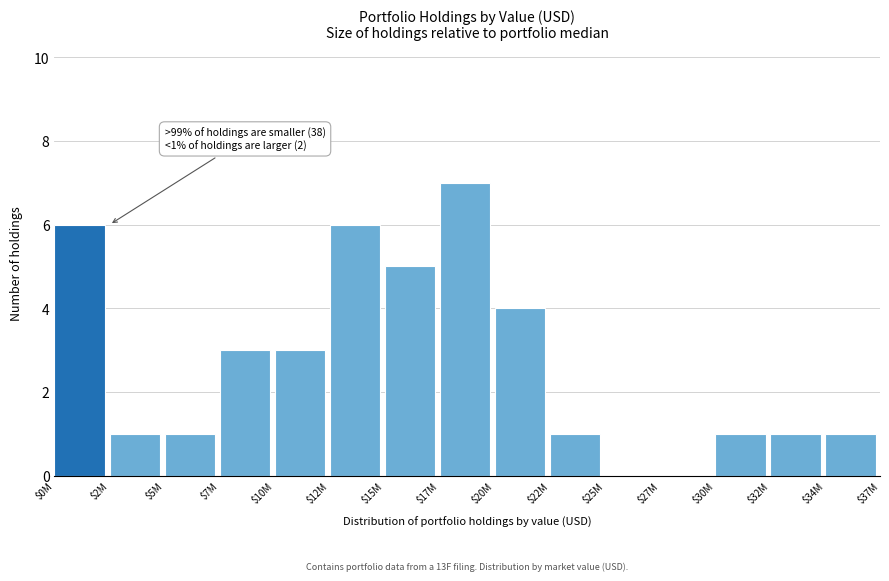

What is the maximum value shown in the chart?

7